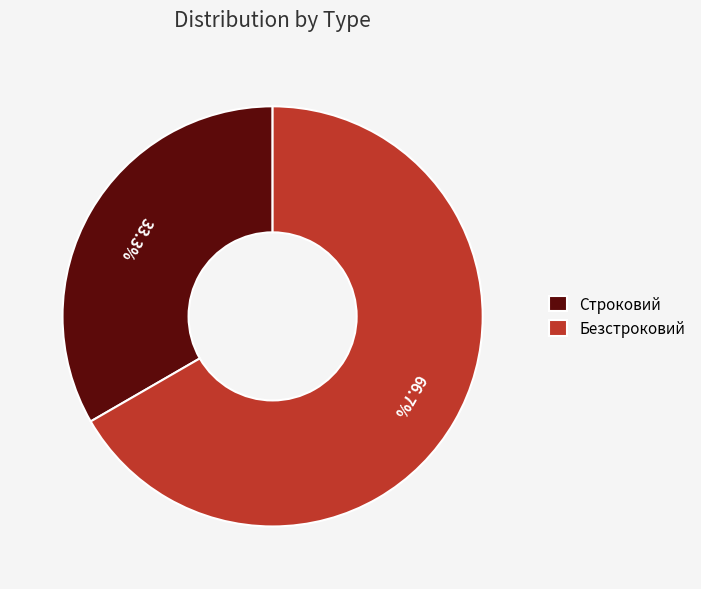

Approximately how many times larger is the value at Строковий compared to Безстроковий?

0.5